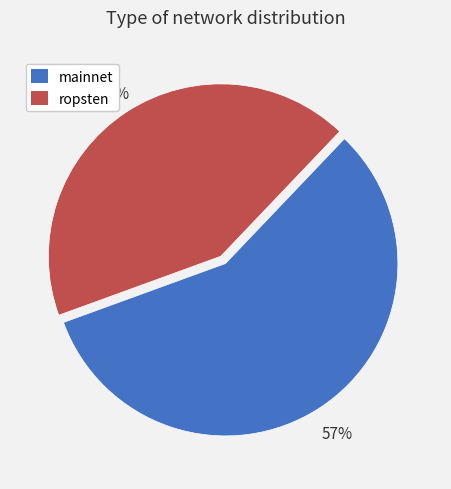

How many segments does this pie chart have?

2